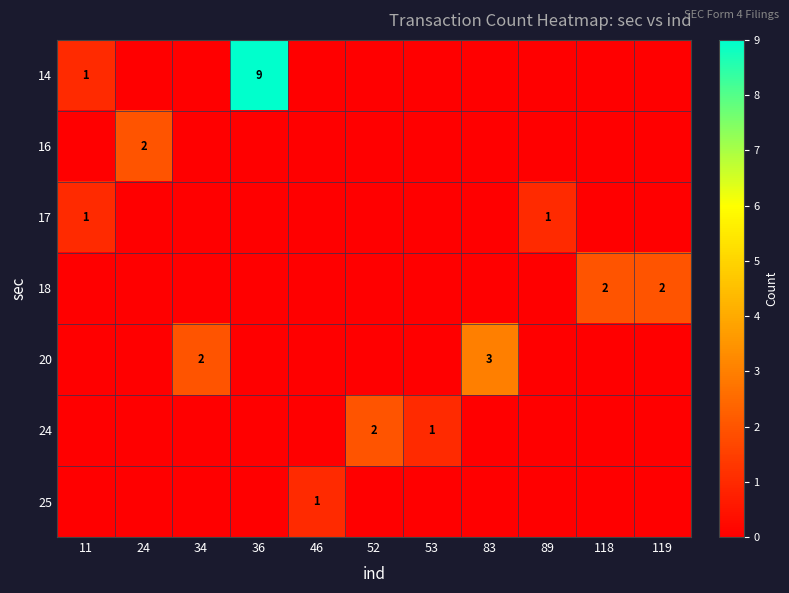

True or false: 20 has a value of 3 at 34.

False